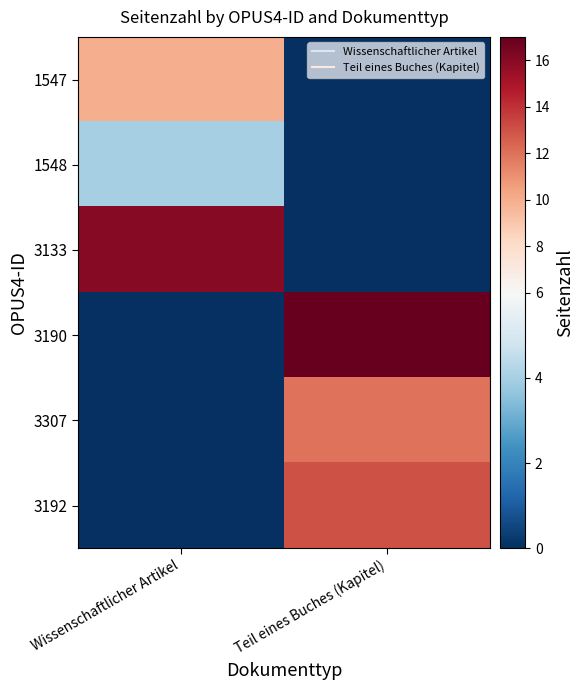

How many distinct data groups are displayed?

6